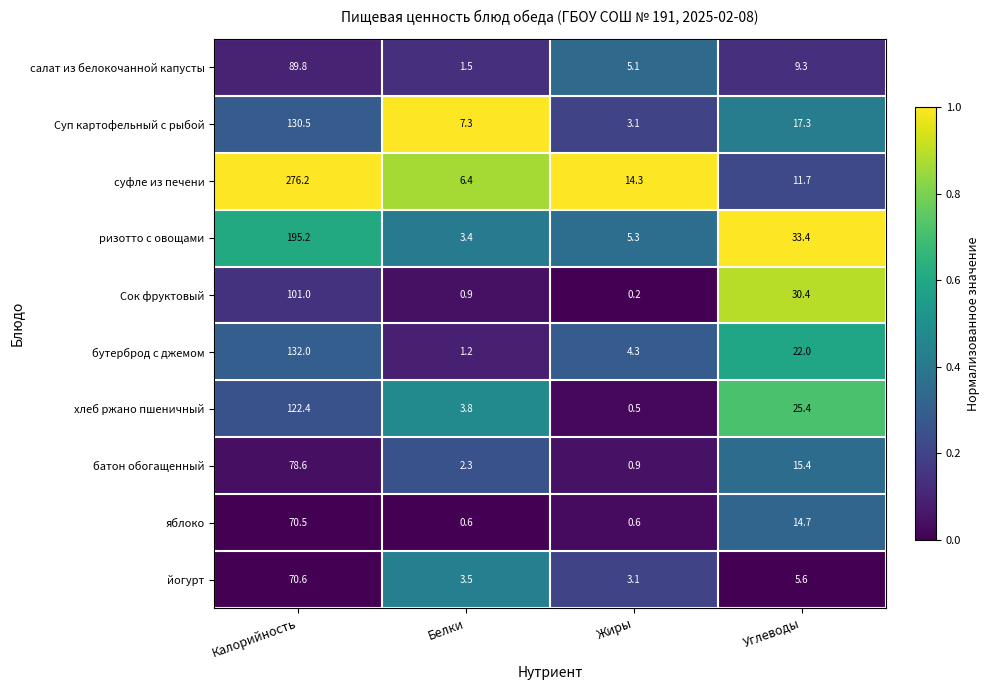

What is the total value across all series at Белки?

30.9